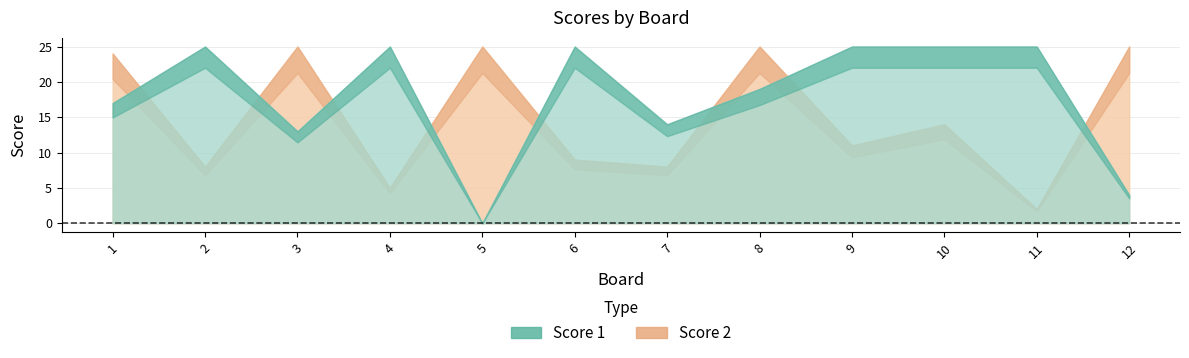

Reading left to right, list all the values displayed in this chart.

Score 1: 17	25	13	25	0	25	14	19	25	25	25	4
Score 2: 24	8	25	5	25	9	8	25	11	14	2	25